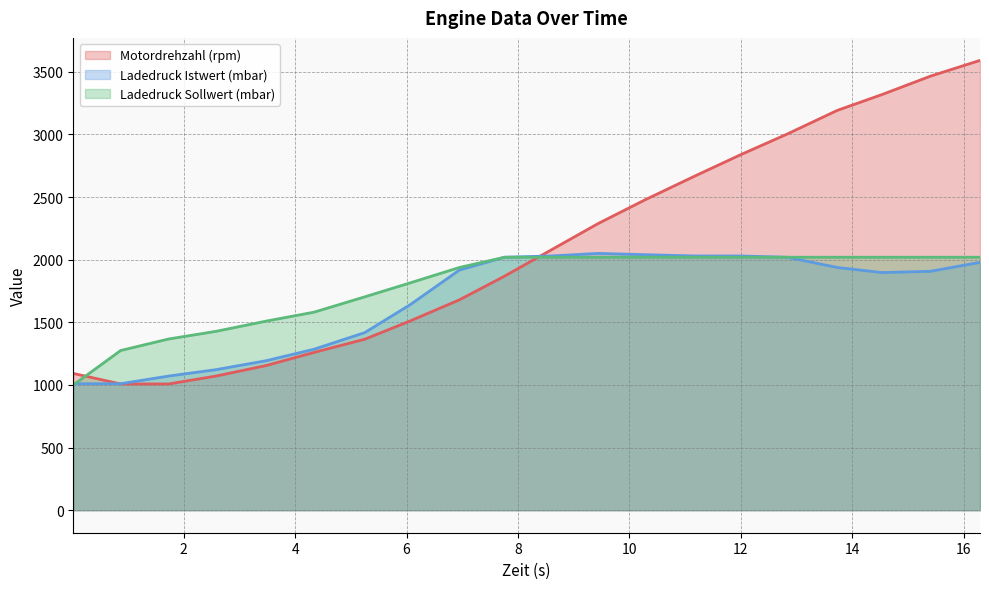

How many times do Ladedruck Istwert (mbar) and Motordrehzahl (rpm) cross each other?

2